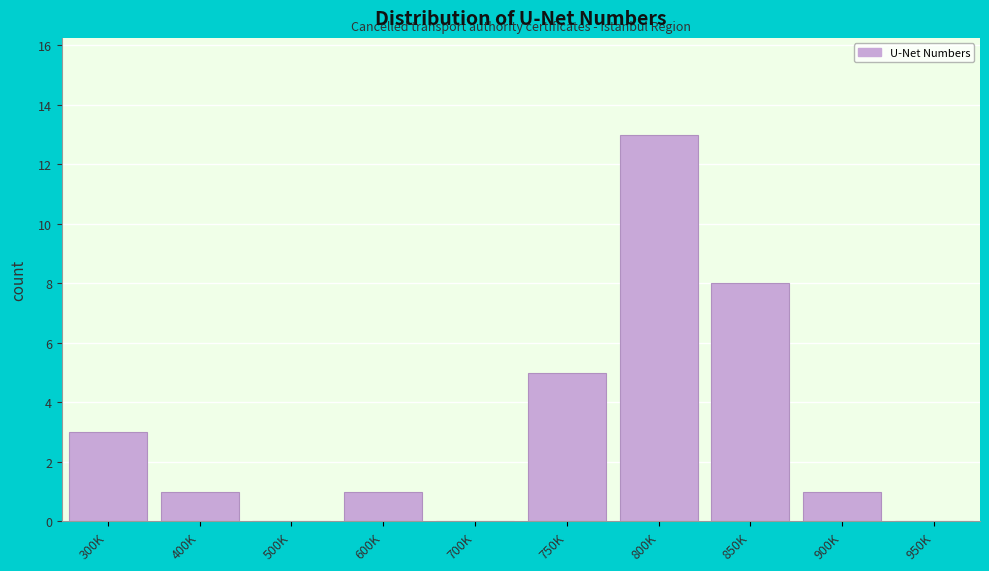

Reading left to right, transcribe all the data shown in this chart.

300K=3	400K=1	500K=0	600K=1	700K=0	750K=5	800K=13	850K=8	900K=1	950K=0